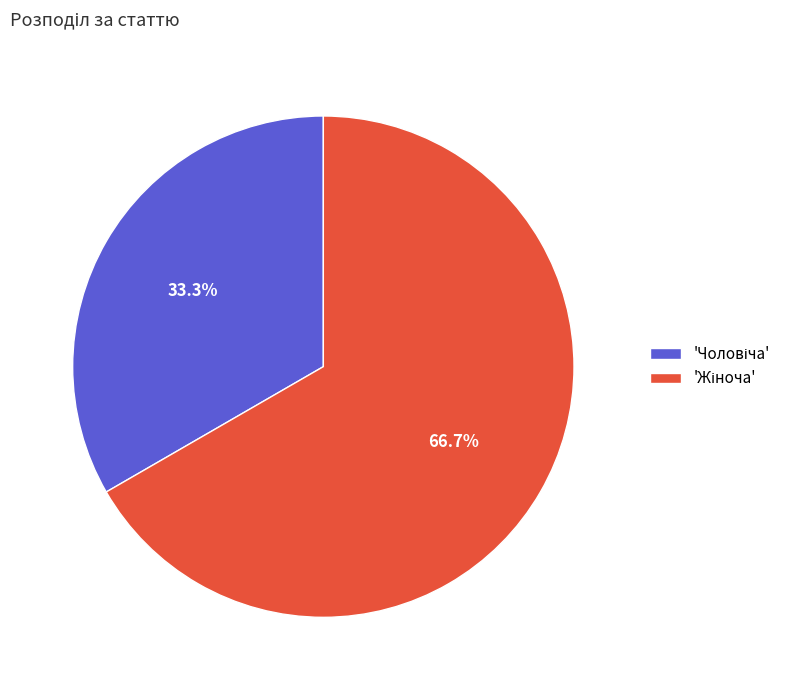

Is there any slice that represents more than half of the pie?

Yes